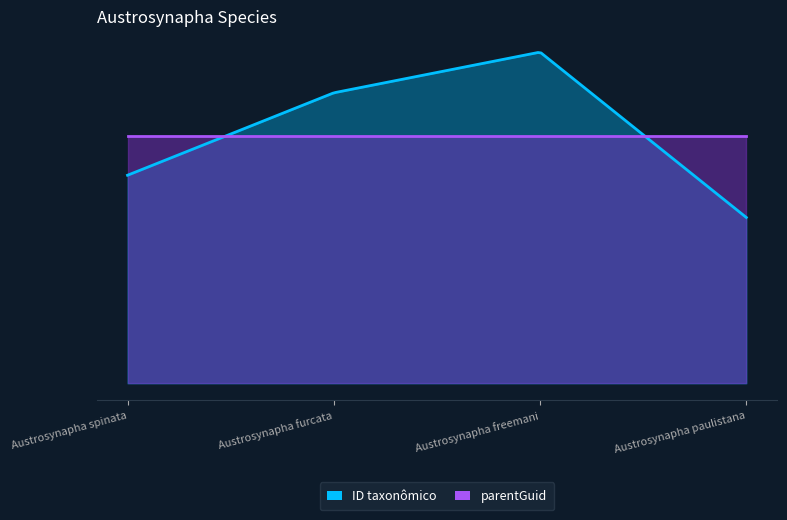

Reading left to right, list all the values displayed in this chart.

ID taxonômico: Austrosynapha spinata=158791	Austrosynapha furcata=221701	Austrosynapha freemani=252771	Austrosynapha paulistana=126571
parentGuid: Austrosynapha spinata=188531	Austrosynapha furcata=188531	Austrosynapha freemani=188531	Austrosynapha paulistana=188531